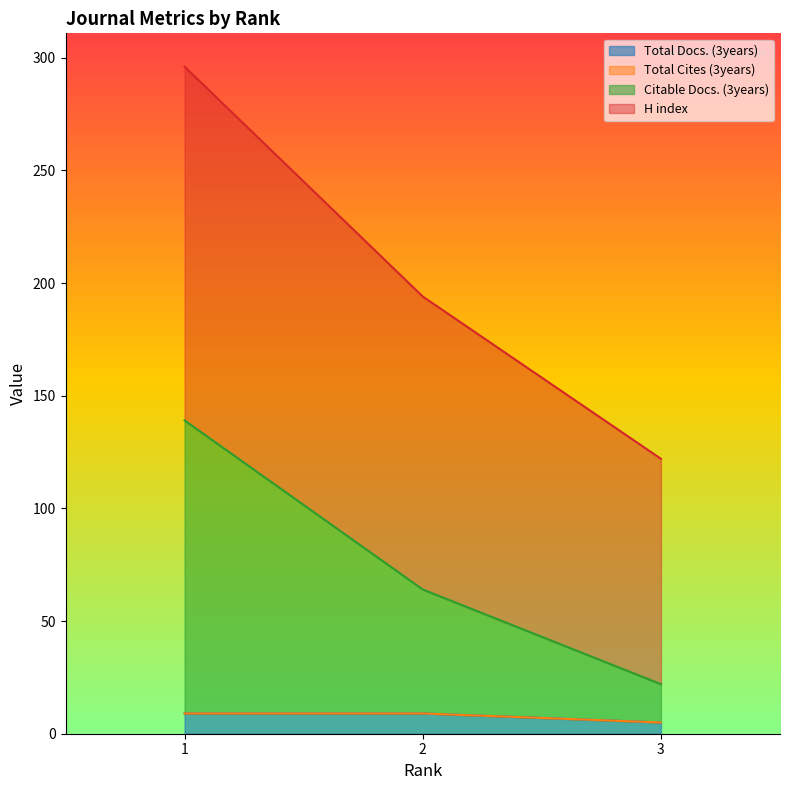

What is the average value of the H index series?

204